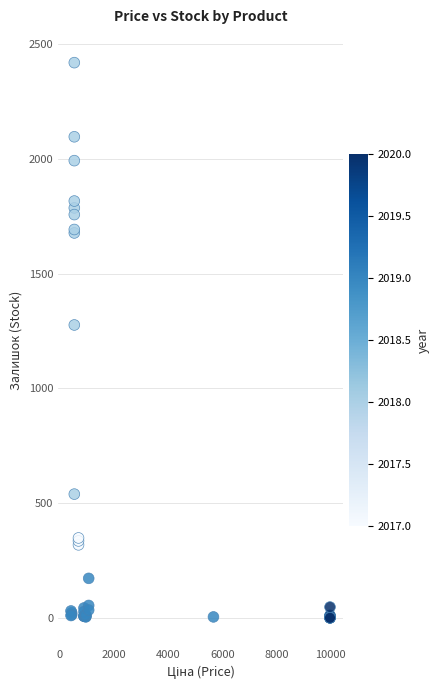

What Y value in the scatter plot is closest to 1209?

1276